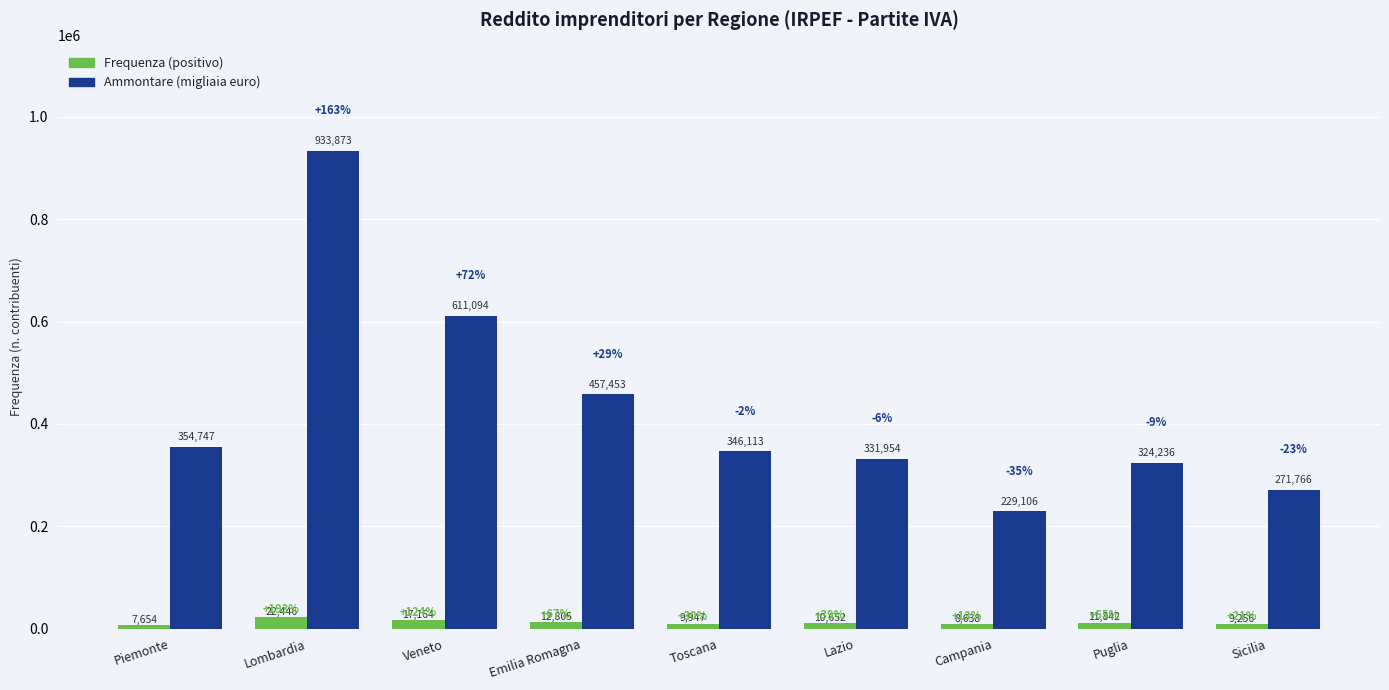

What are all the series names shown in the legend?

Frequenza (positivo), Ammontare (migliaia euro)